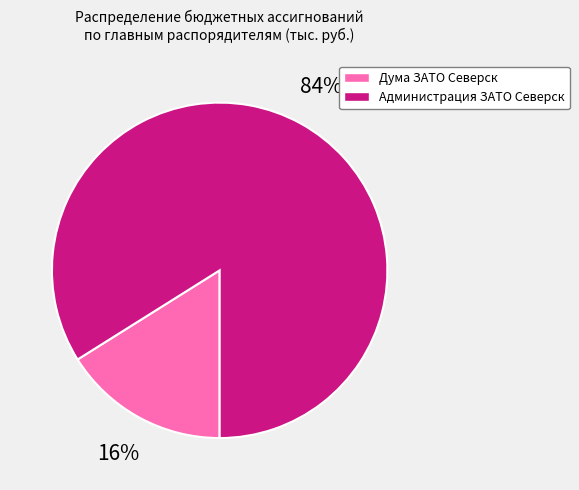

What percentage is the Дума ЗАТО Северск slice, to the nearest percent?

16%